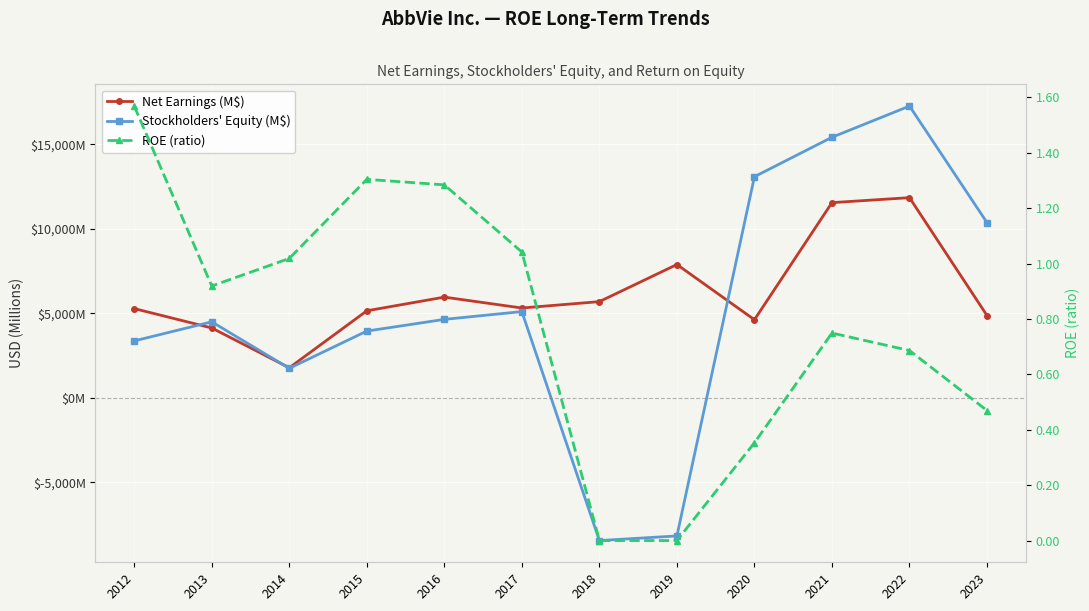

True or false: ROE (ratio) and Net Earnings (M$) intersect in this chart.

False